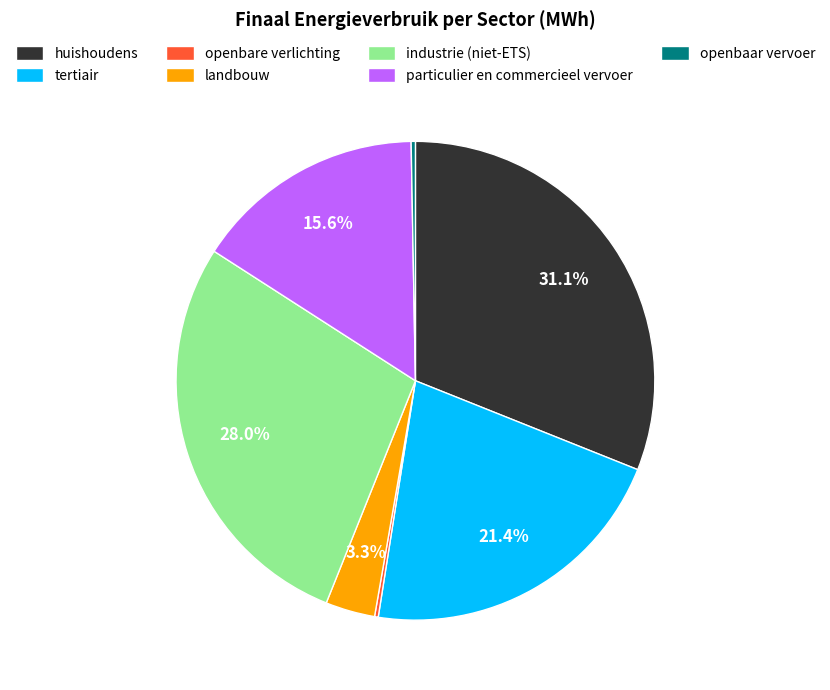

To the nearest percent, what is the combined percentage of landbouw and industrie (niet-ETS)?

31%